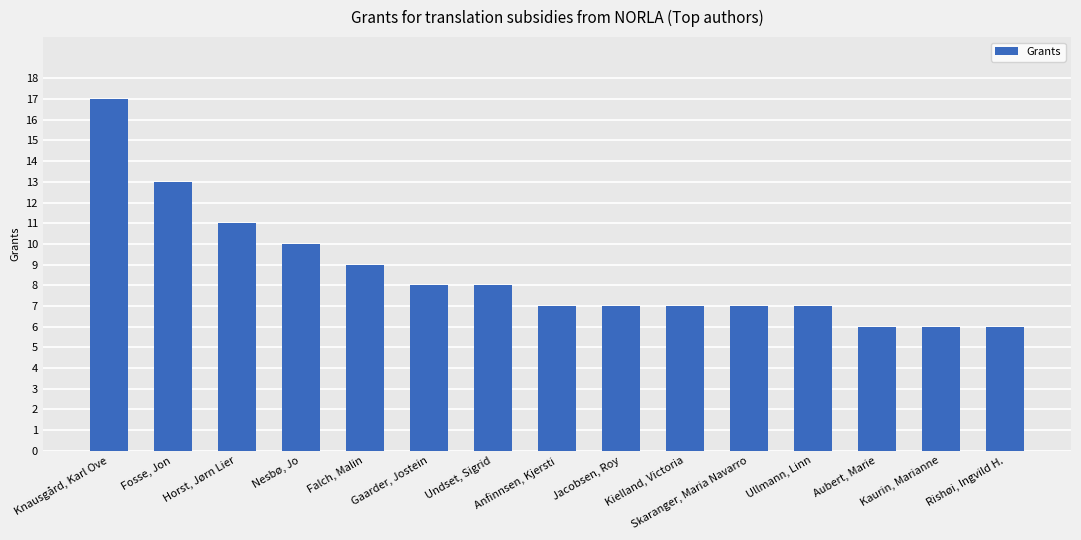

The value at Gaarder, Jostein is 13. True or false?

False